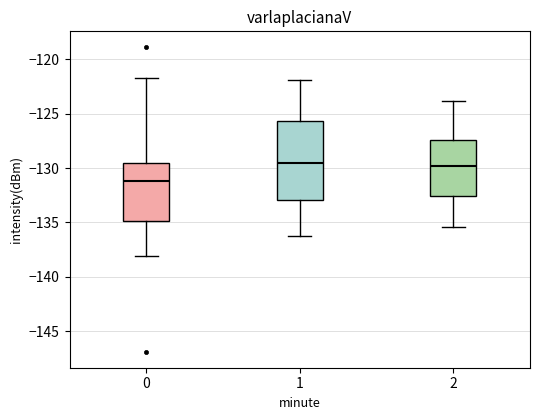

Reading left to right, transcribe this box plot: for each box, give where its median line is, the range the box spans, and where its two whiskers end, as read against the y-axis. The values are not printed on the chart, so give them approximately, as read against the axis.

0: median -131.0, box -135.0 to -129.5, whiskers -138.0 to -121.5
1: median -129.5, box -133.0 to -125.5, whiskers -136.0 to -122.0
2: median -130.0, box -132.5 to -127.5, whiskers -135.5 to -124.0